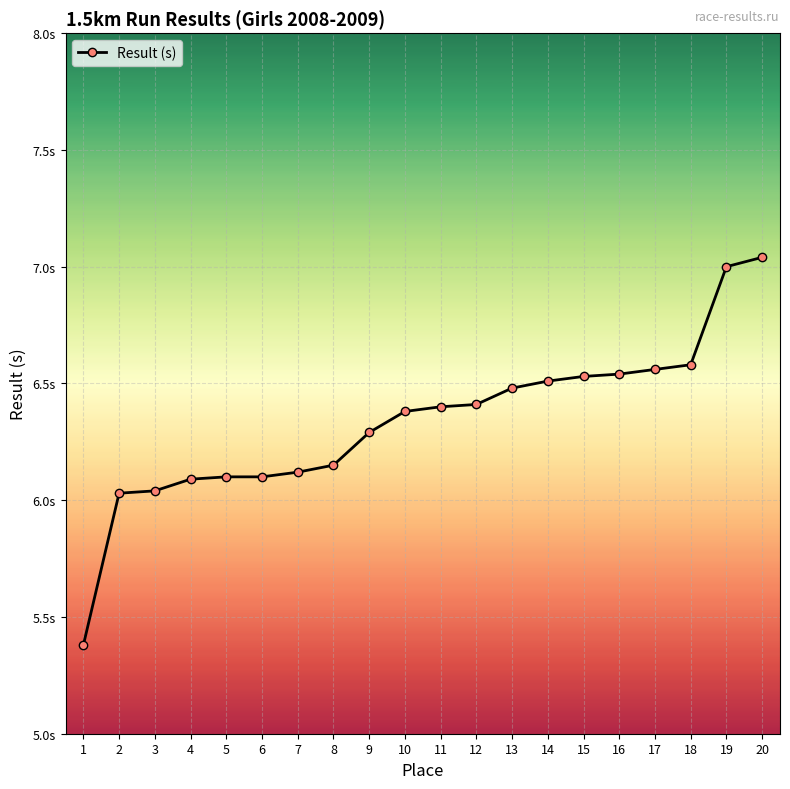

The value at 1 is 5.4. True or false?

True